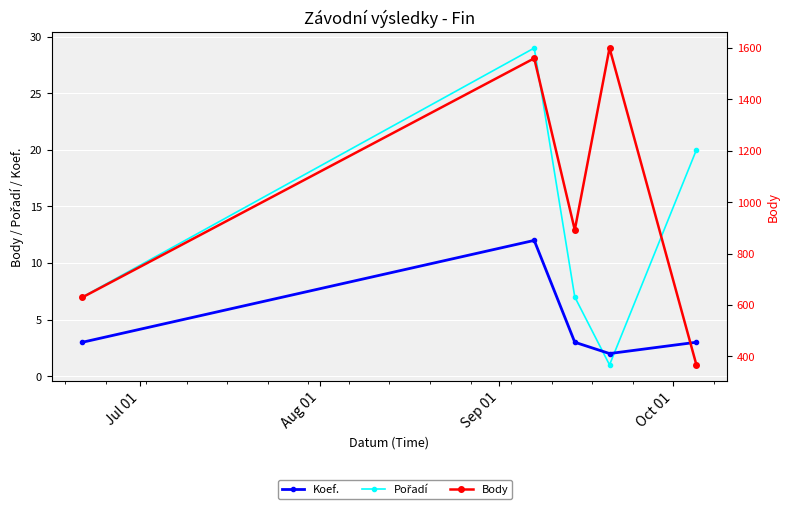

Reading right to left, list all the values displayed in this chart.

Pořadí: 20	1	7	29	7
Koef.: 3	2	3	12	3
Body: 367	1600	892	1560	630